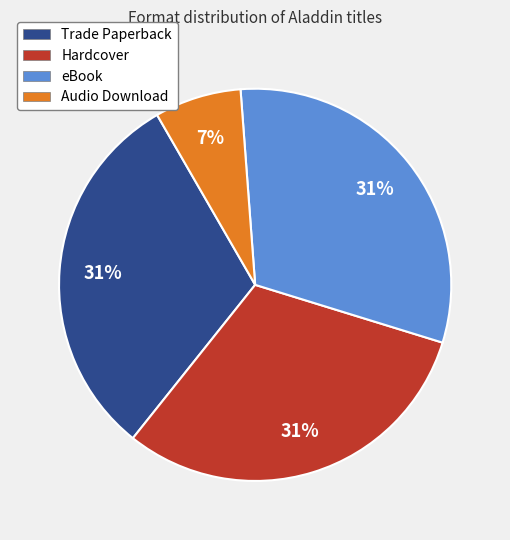

Which has a higher value, Hardcover or Audio Download?

Hardcover